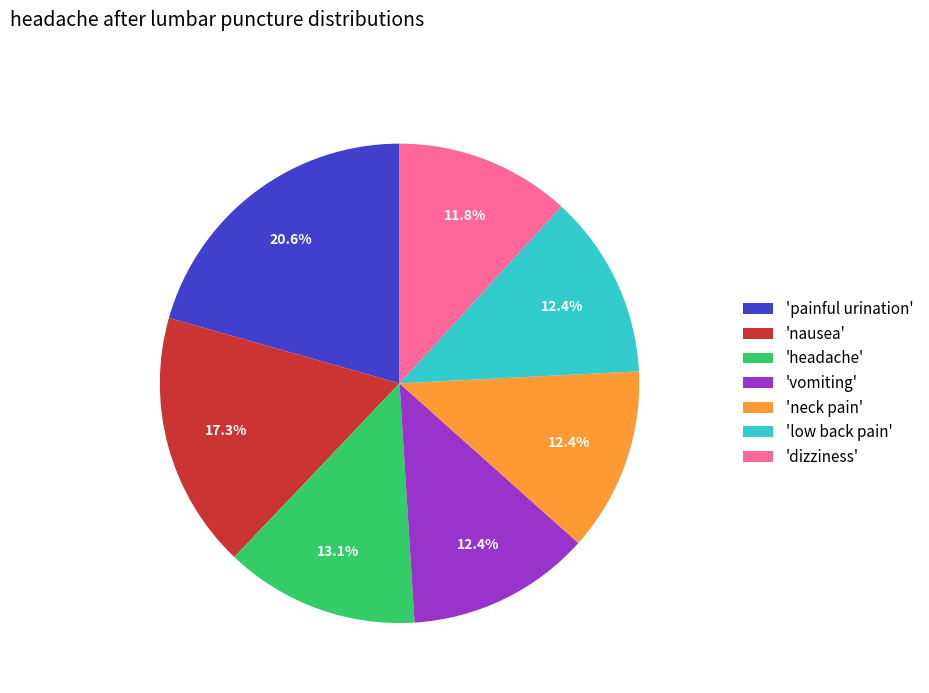

How many segments does this pie chart have?

7